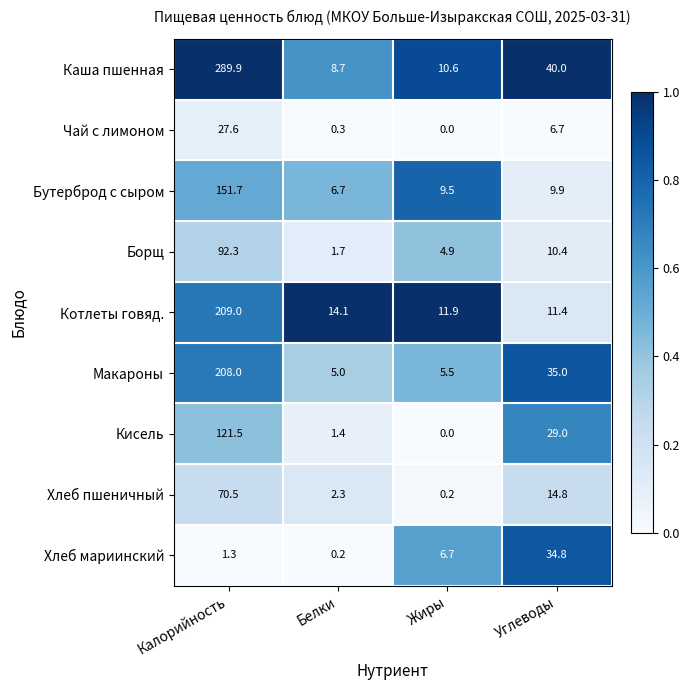

How many series are shown in this chart?

9